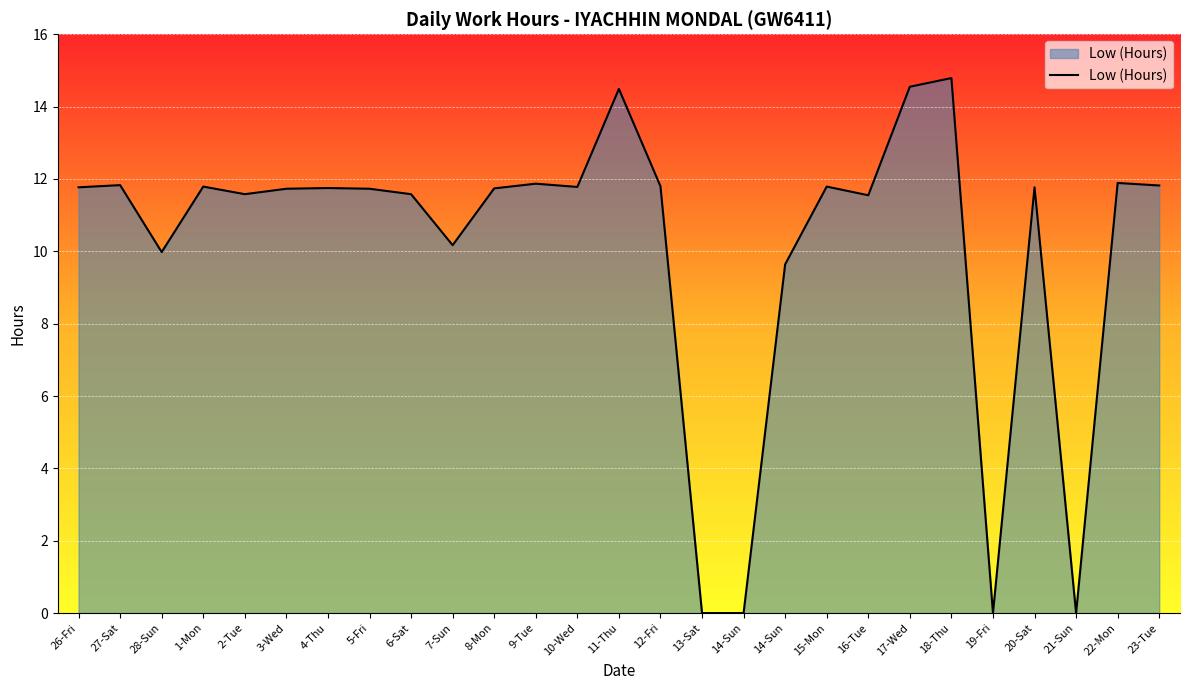

How many values exceed 11?

20